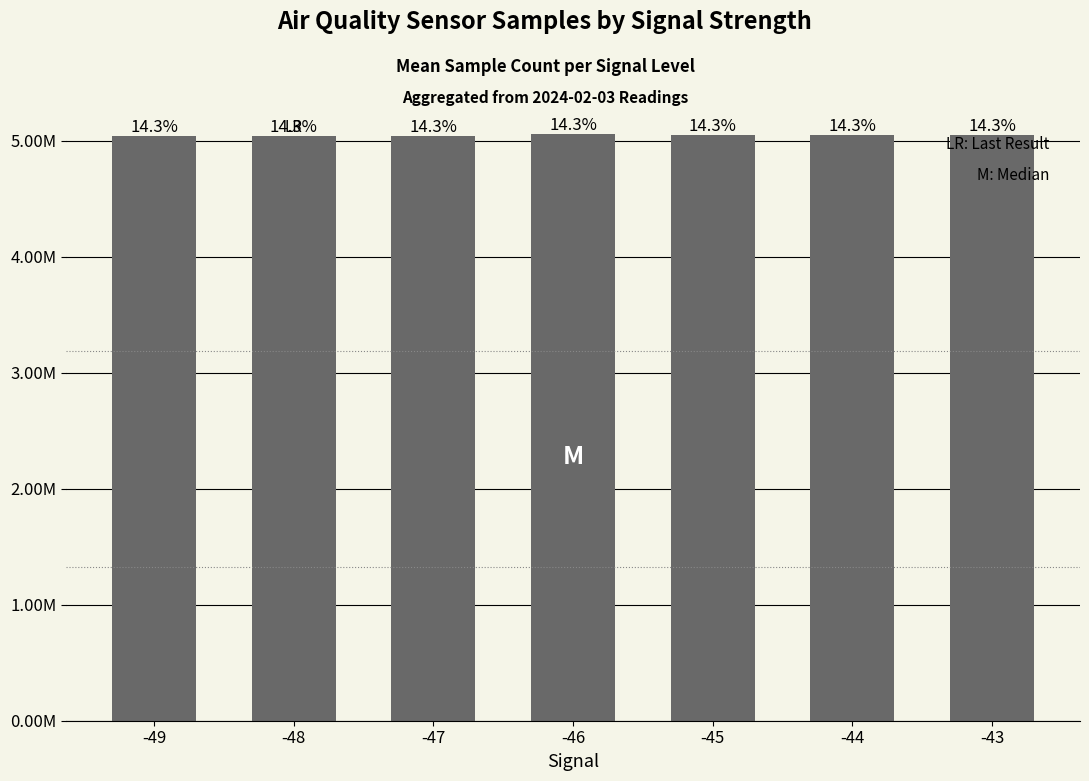

Are the bars horizontal?

No